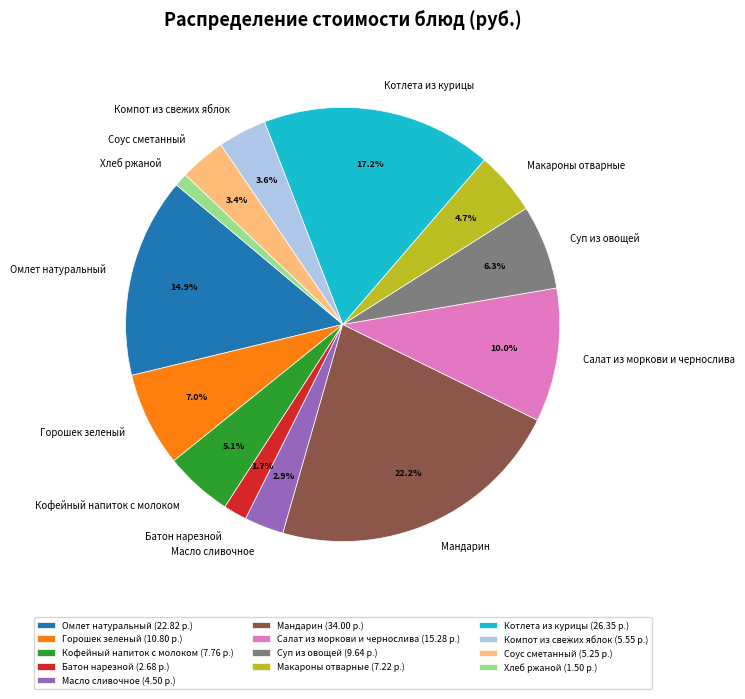

Does any single category account for the majority?

No